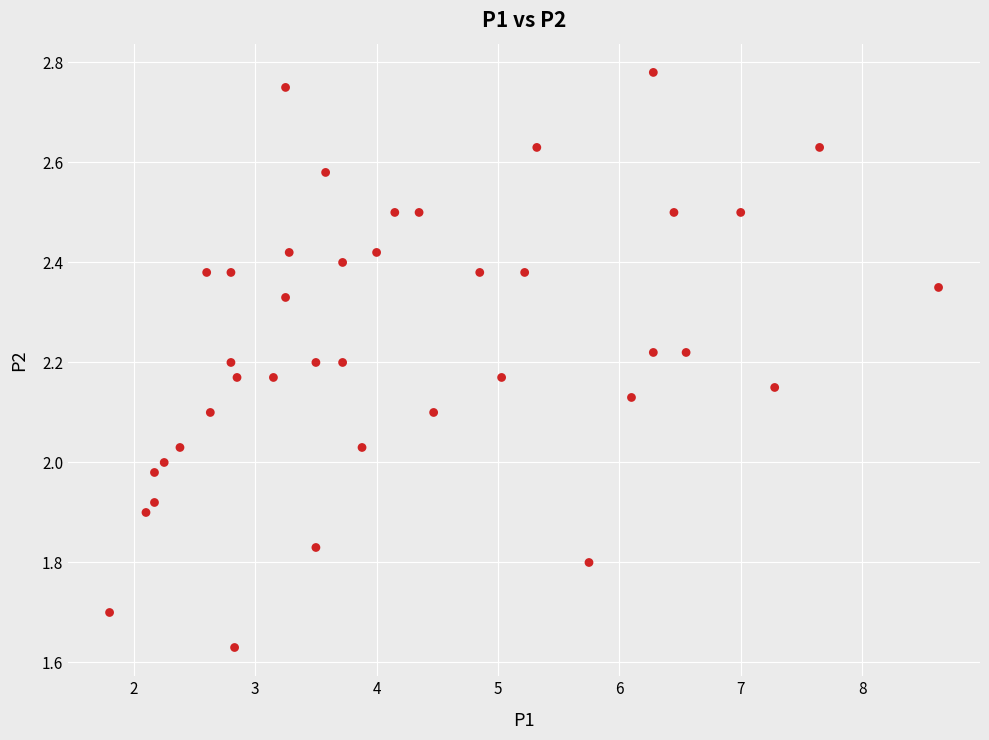

What is the range of X values (max minus min)?

6.8